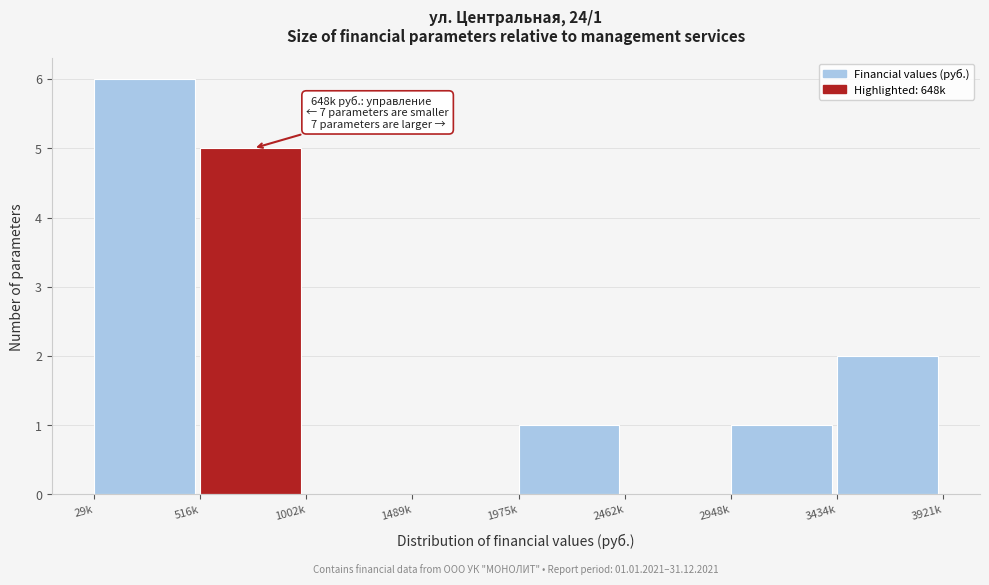

Reading right to left, extract all data points from this chart.

3434k=2	2948k=1	2462k=0	1975k=1	1489k=0	1002k=0	516k=5	29k=6